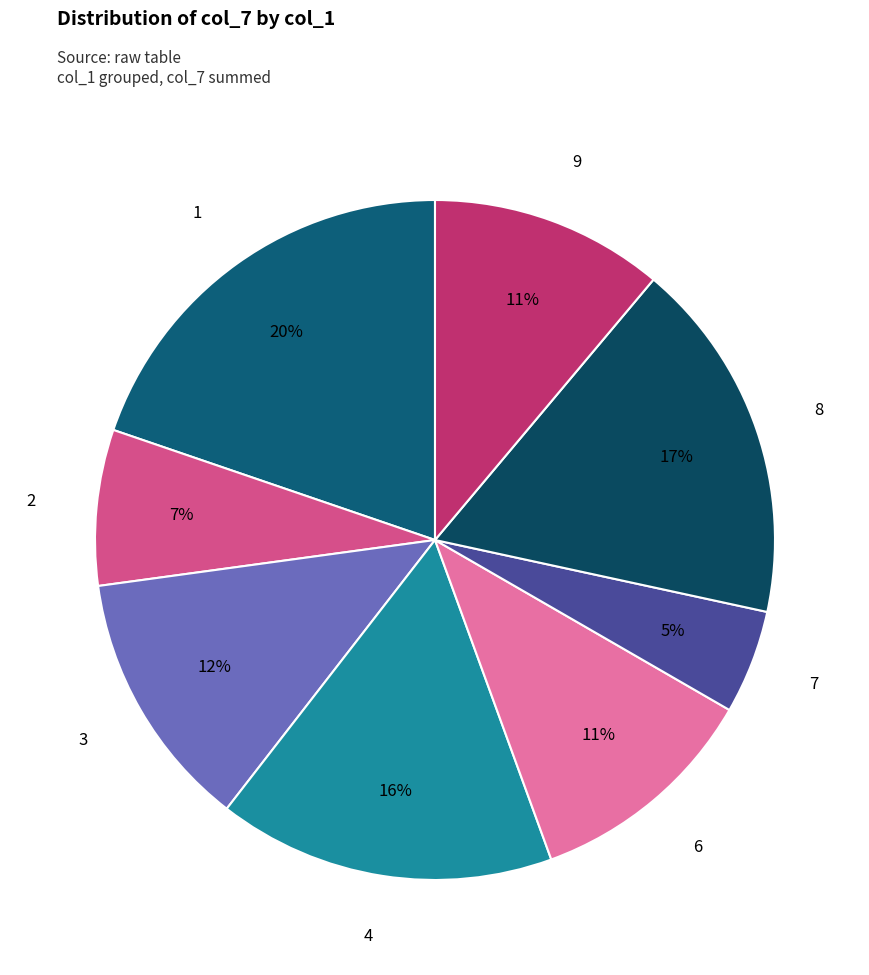

How many segments does this pie chart have?

8